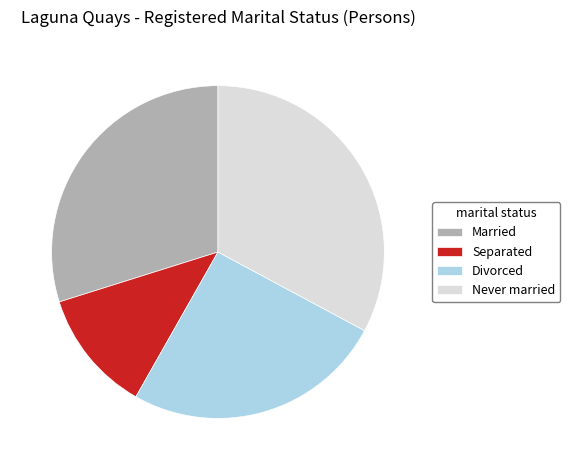

The Separated slice represents 12% of the pie. True or false?

True